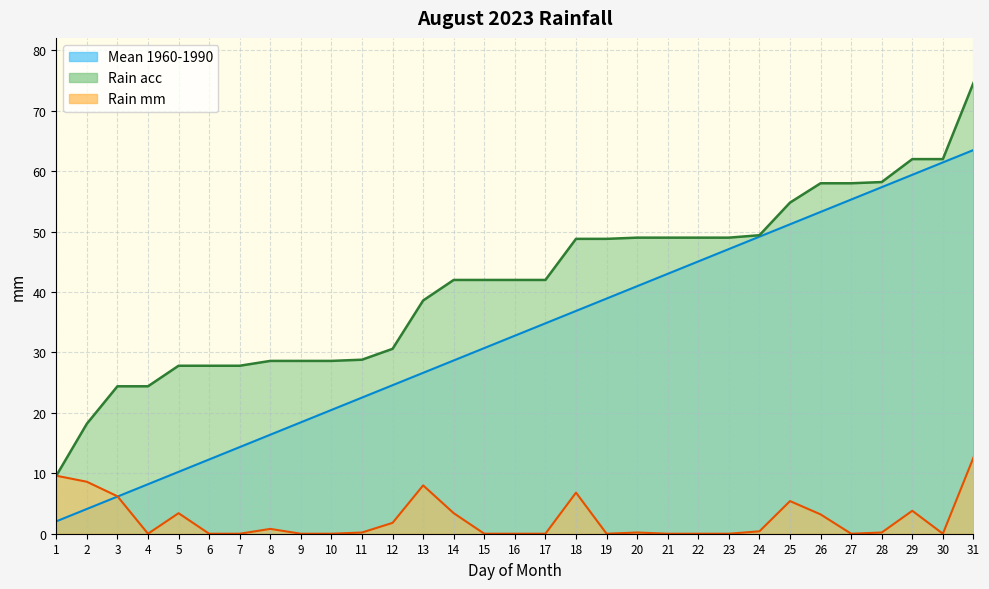

How many categories are shown in the chart?

31